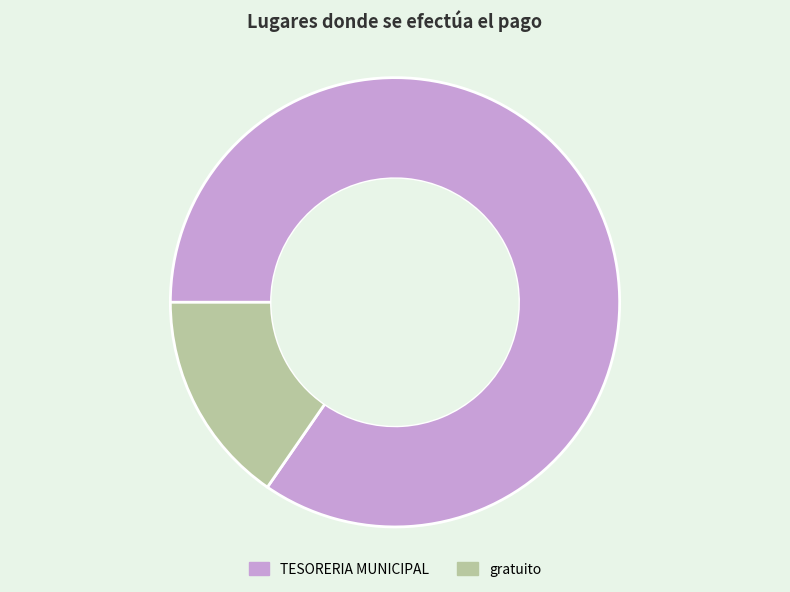

What is the smallest slice in the pie chart?

gratuito